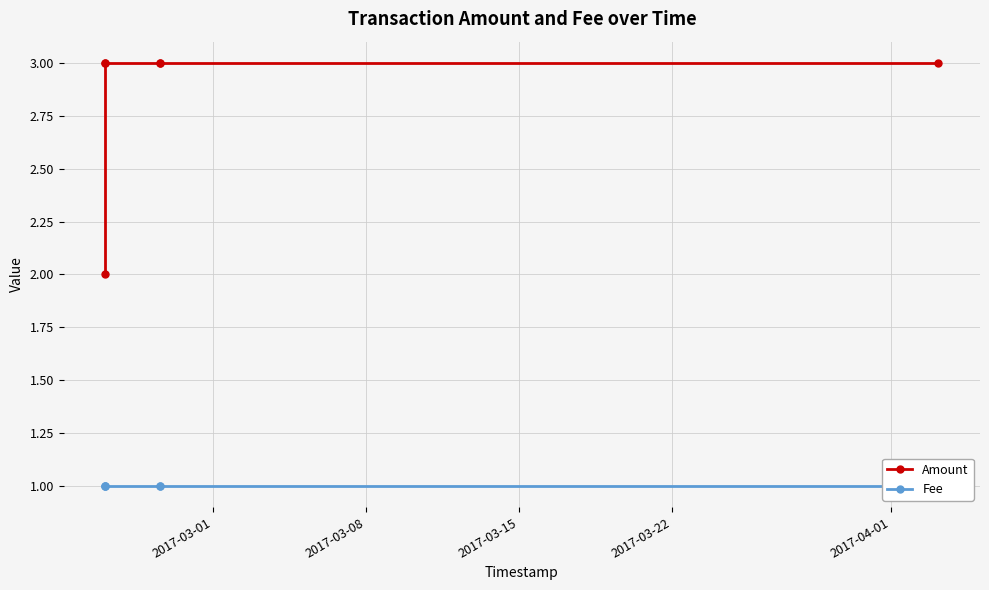

Between 2017-03-22 and 2017-04-01, which series saw the biggest shift?

Amount